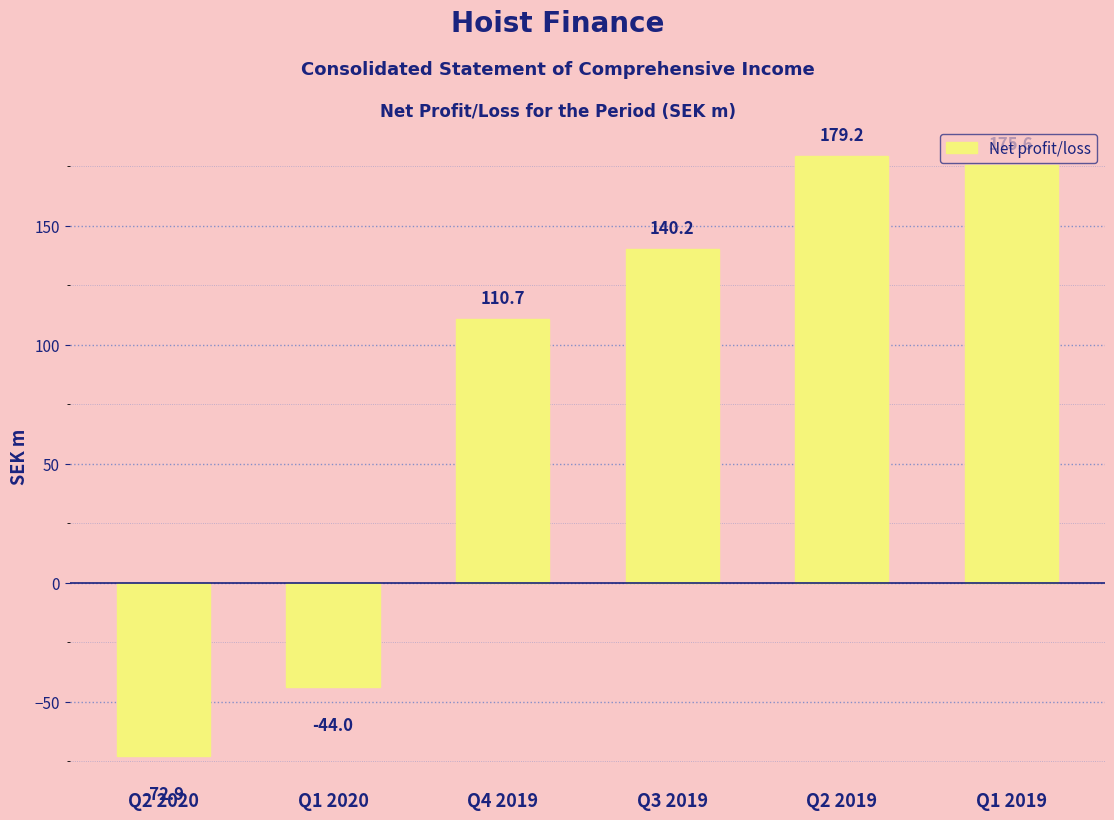

What is the value of the 3rd bar from the left?

110.7